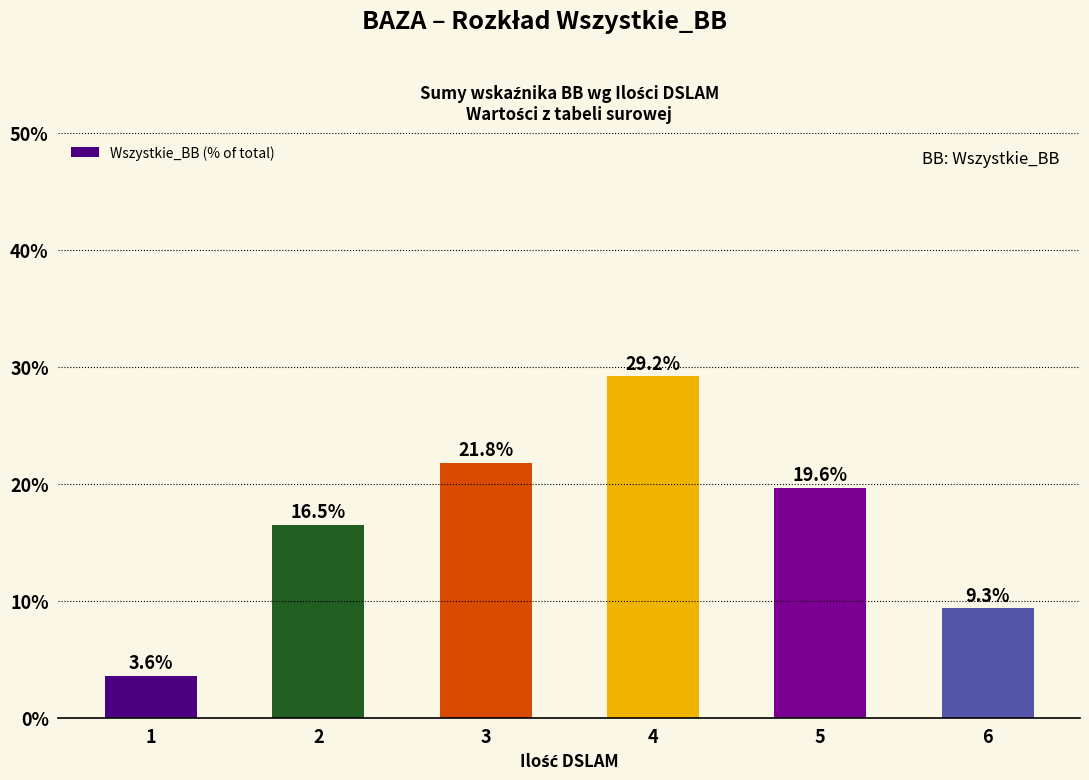

What is the value of the 5th bar from the left?

19.6